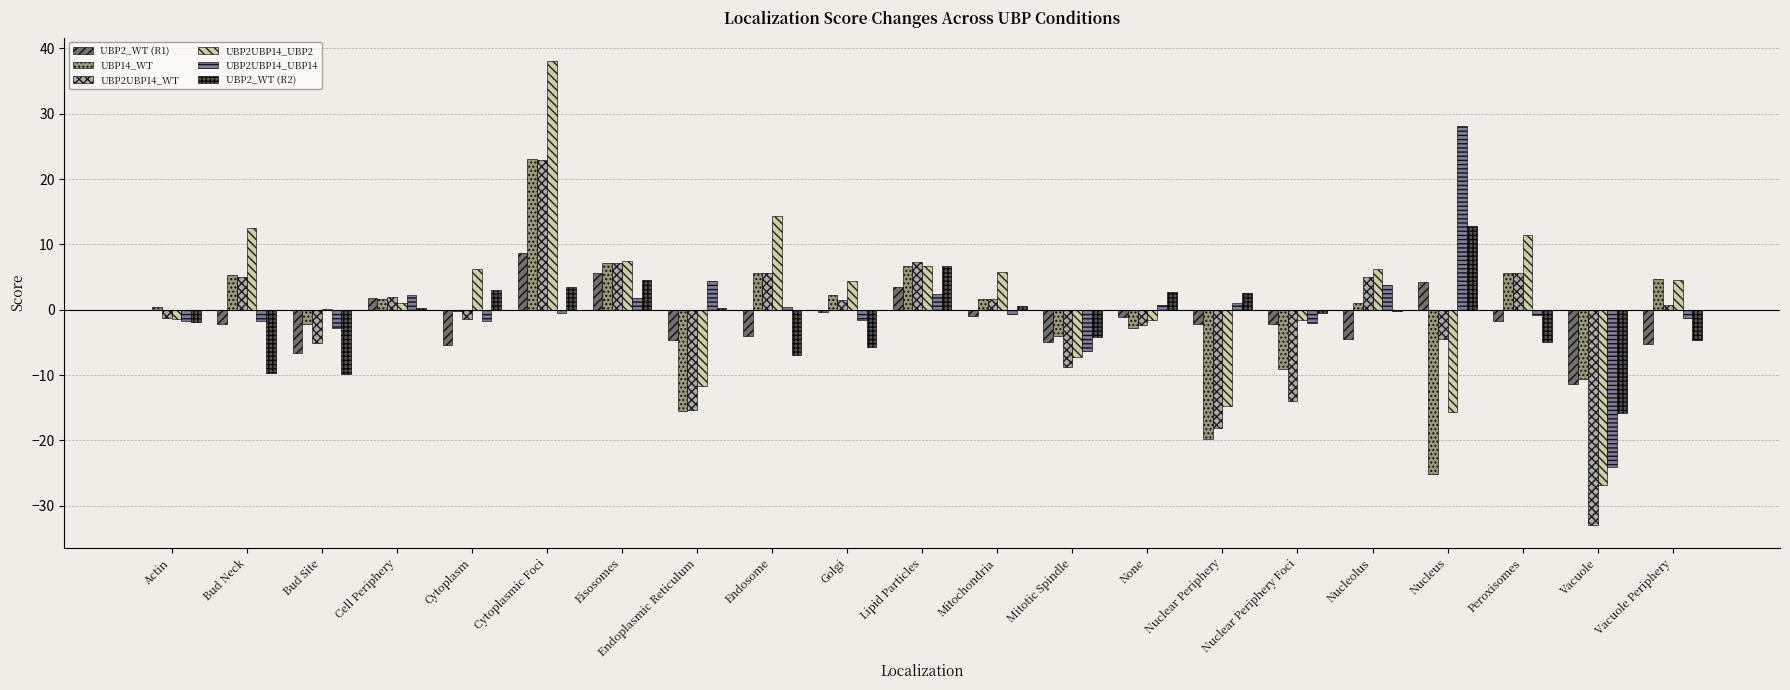

How many values in the UBP2UBP14_UBP2 series exceed 4?

11